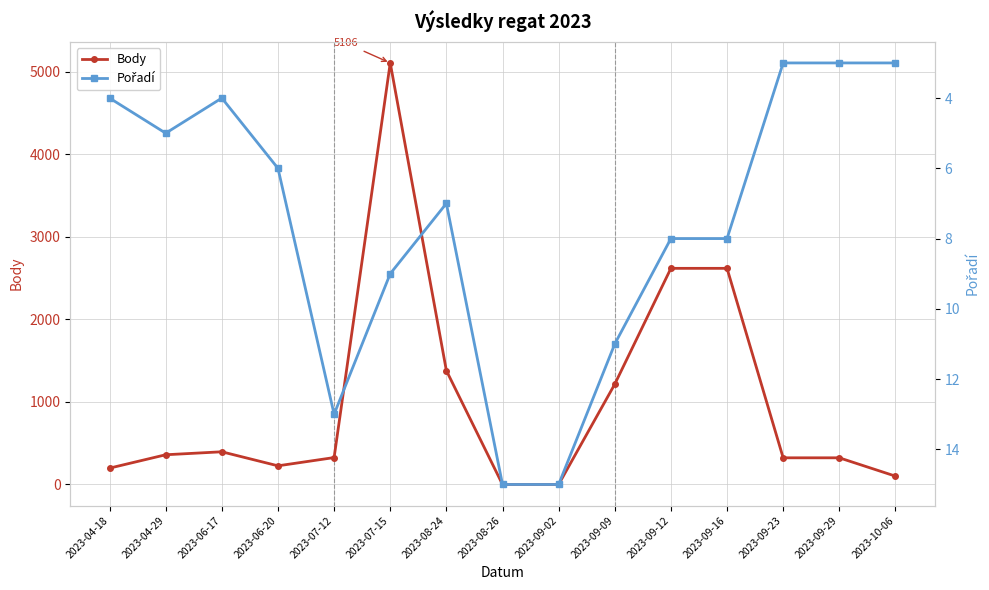

At which category is the sum across all series the highest?

2023-07-15